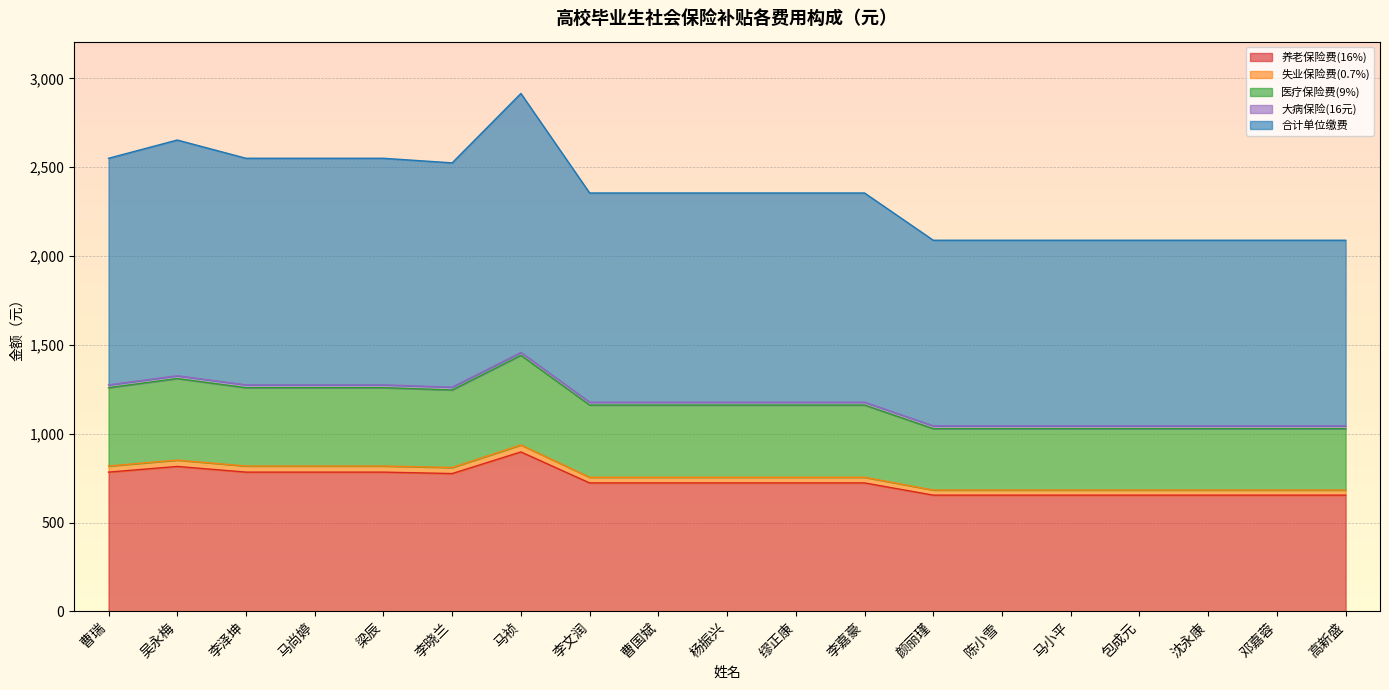

The value of 养老保险费(16%) at 马祯 is 1397.1. True or false?

False